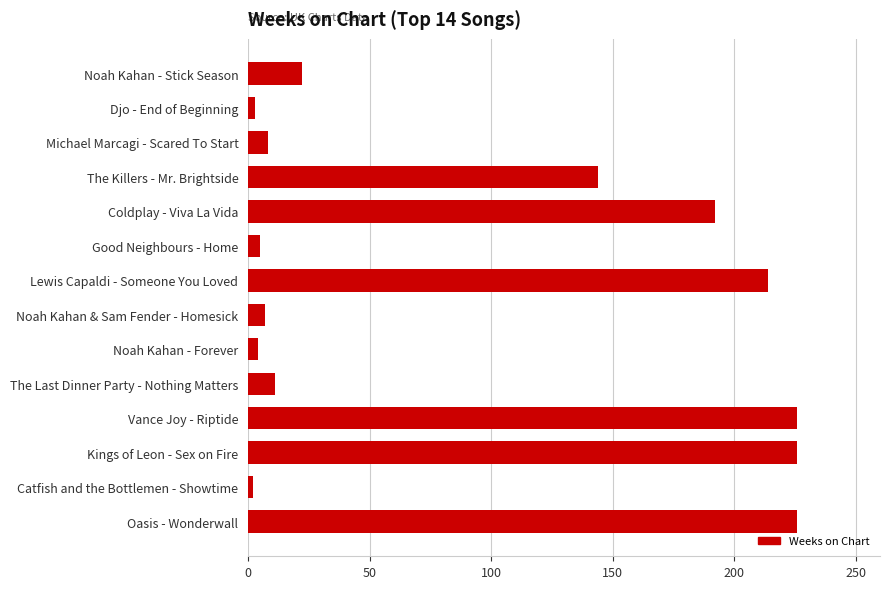

True or false: the data shows 385 at Lewis Capaldi - Someone You Loved.

False